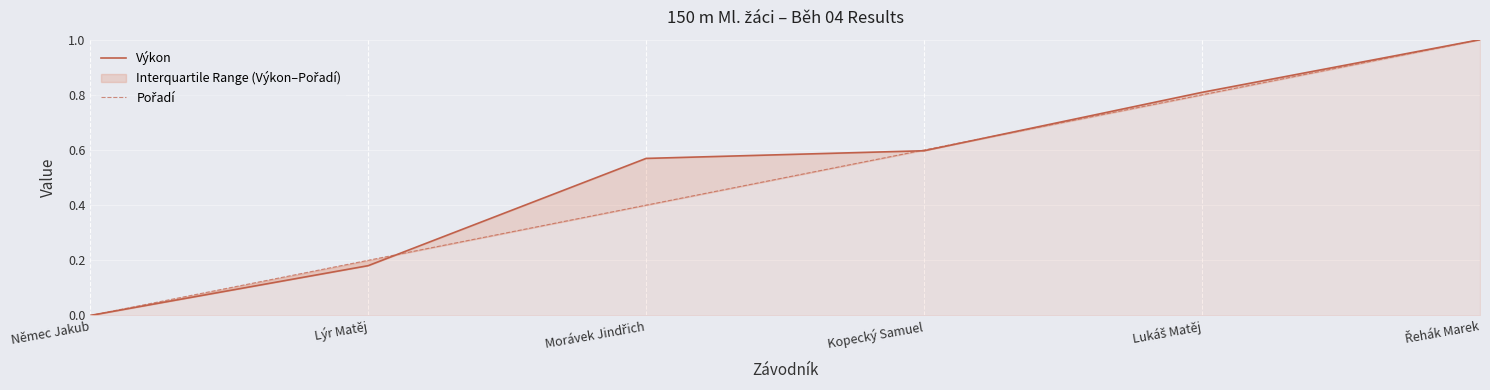

The Pořadí series shows 0.3 at Lýr Matěj. True or false?

False